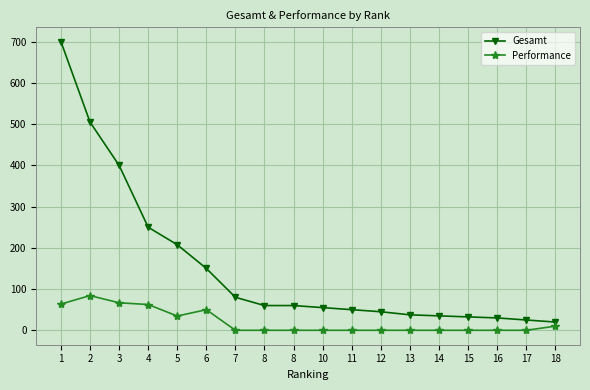

How many series are shown in this chart?

2